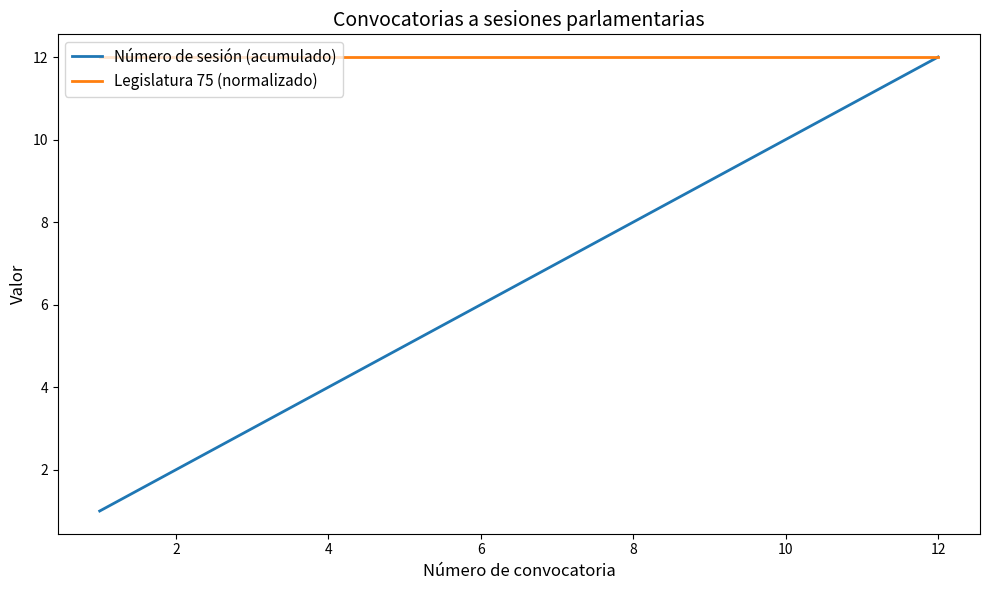

What is the maximum value shown in the chart?

12